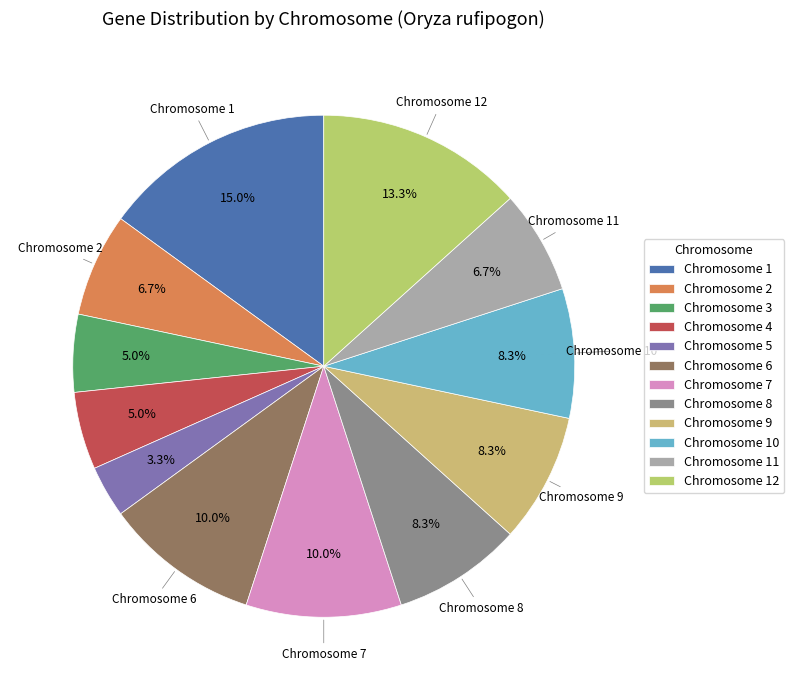

How many segments does this pie chart have?

12